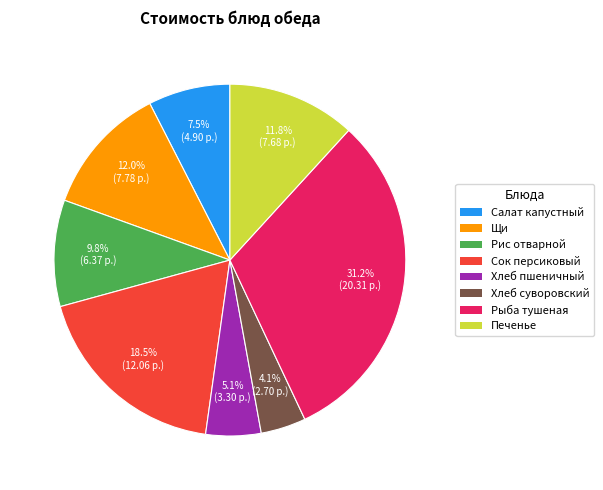

Is there any slice that represents more than half of the pie?

No